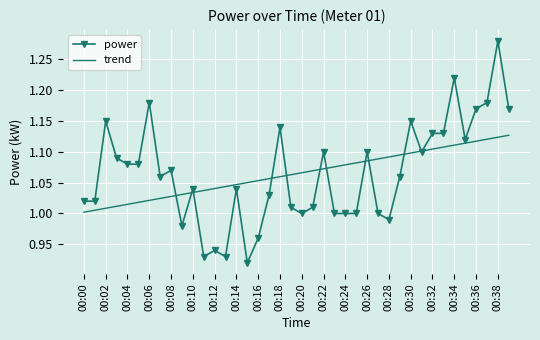

List the series in order of their peak value, highest first.

power, trend